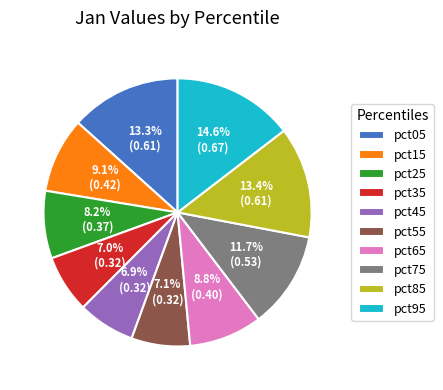

Do pct25 and pct05 together represent more than half of the pie?

No